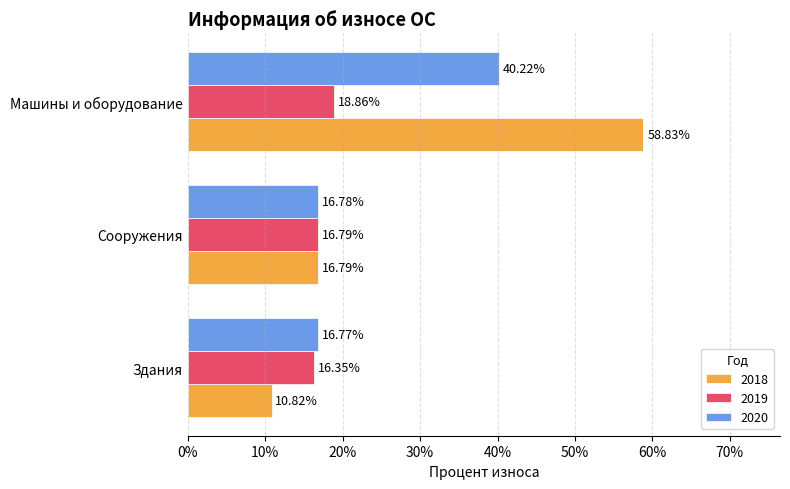

What is the maximum value for 2018?

0.6